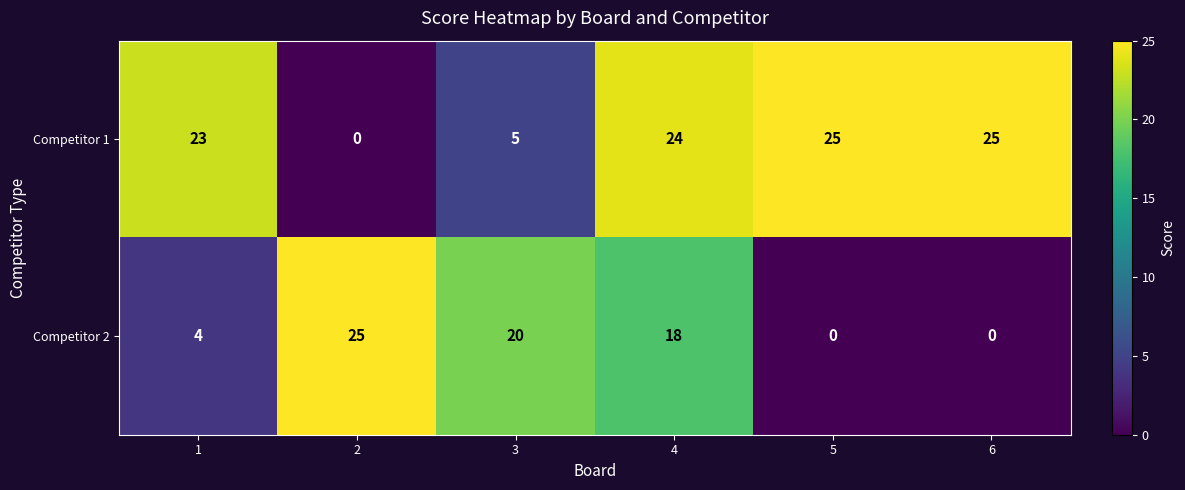

What is the total value across all series at 5?

25